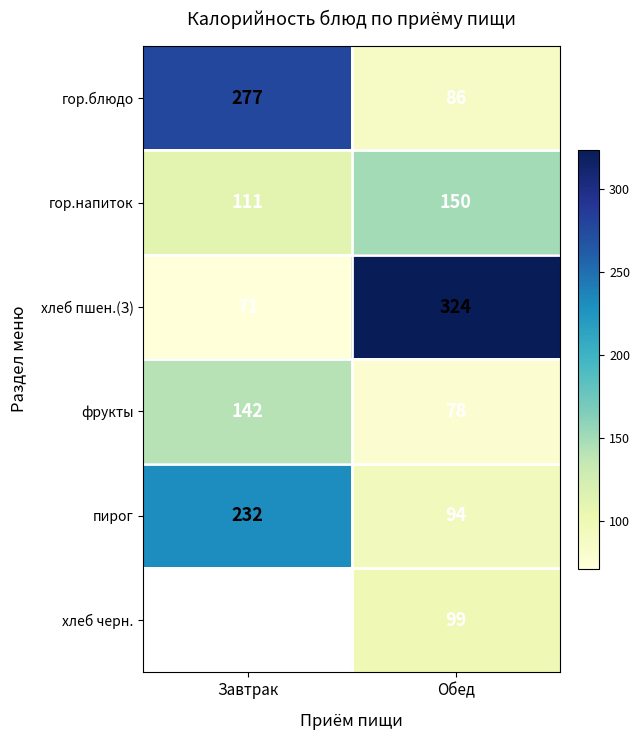

Read the хлеб пшен.(З) value at Завтрак.

71